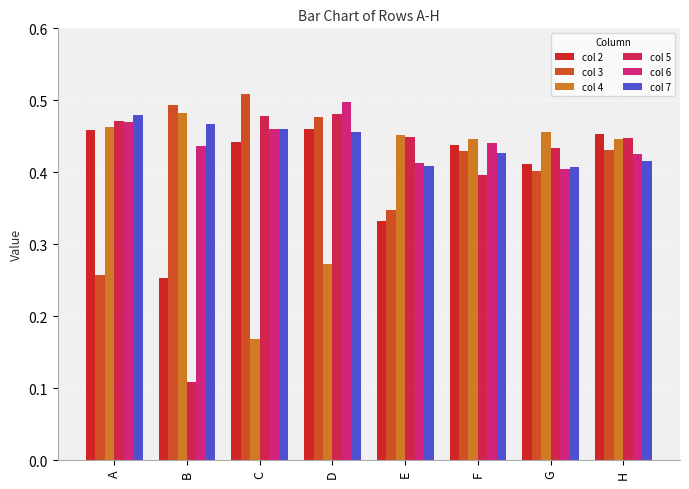

What are all the series names shown in the legend?

col 2, col 3, col 4, col 5, col 6, col 7